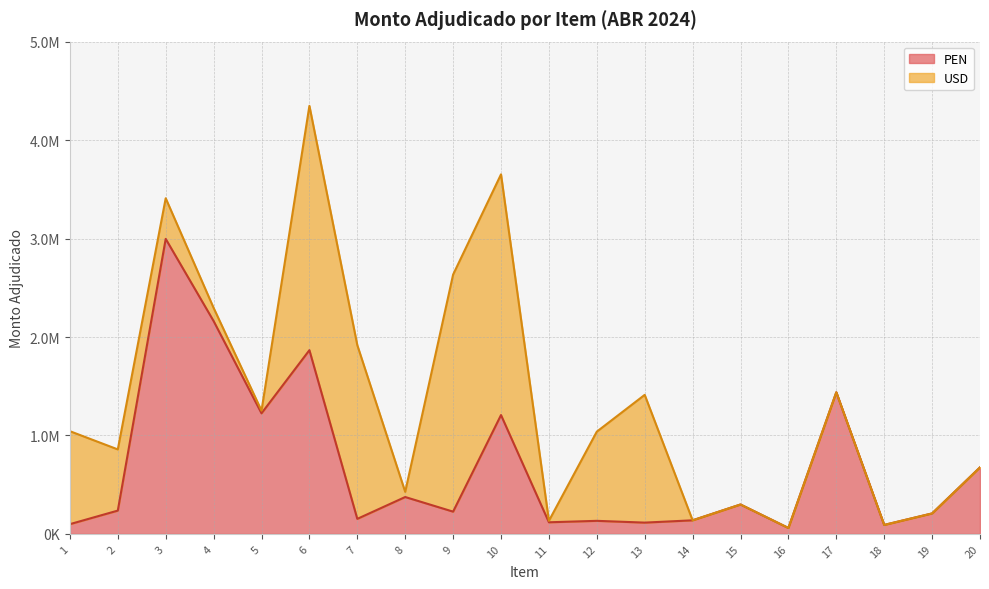

Where does the data first go above 236844?

2